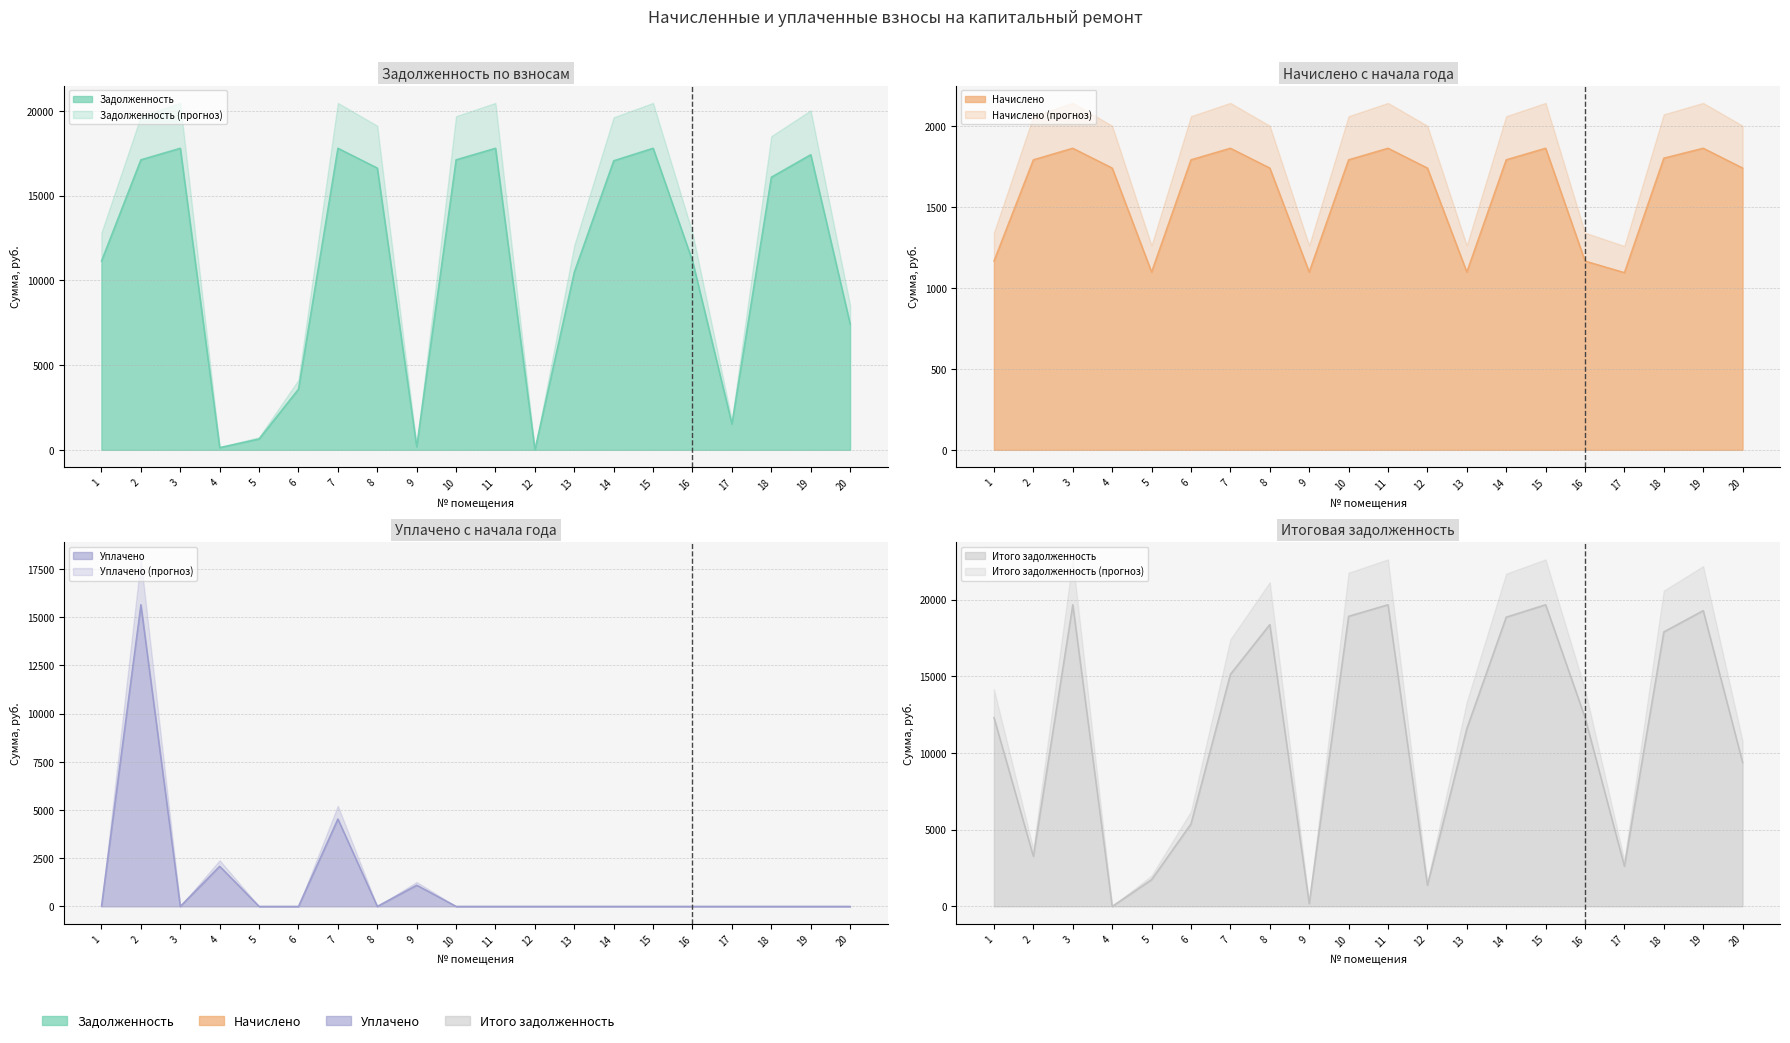

Does the chart display data point markers on the line(s)?

No